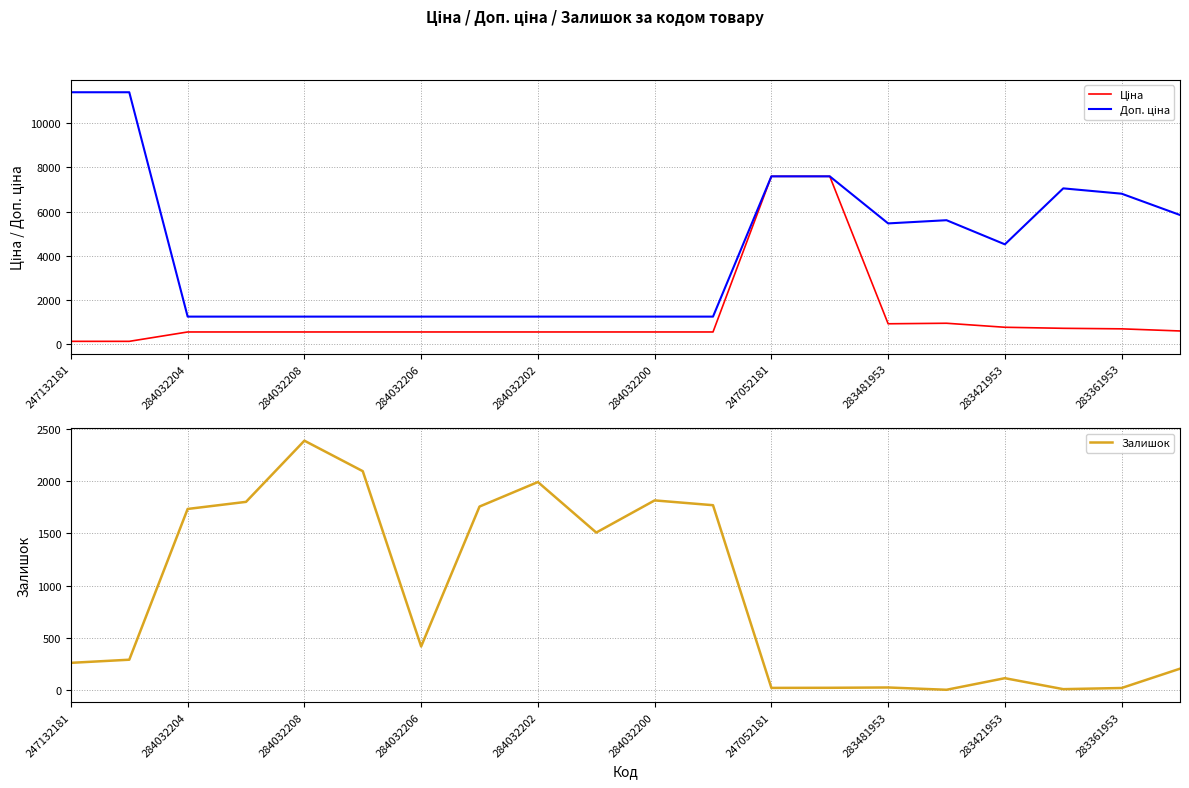

What is the highest value of the Залишок series?

2388